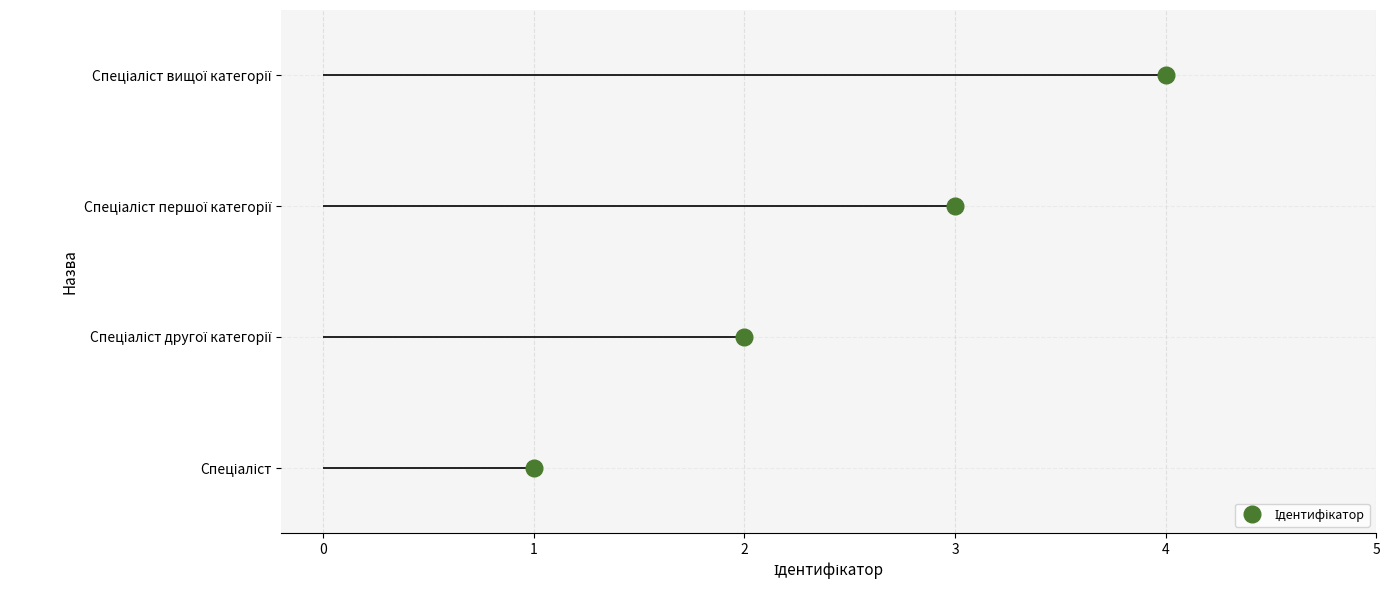

What is the label of the 3rd point from the left?

Спеціаліст першої категорії